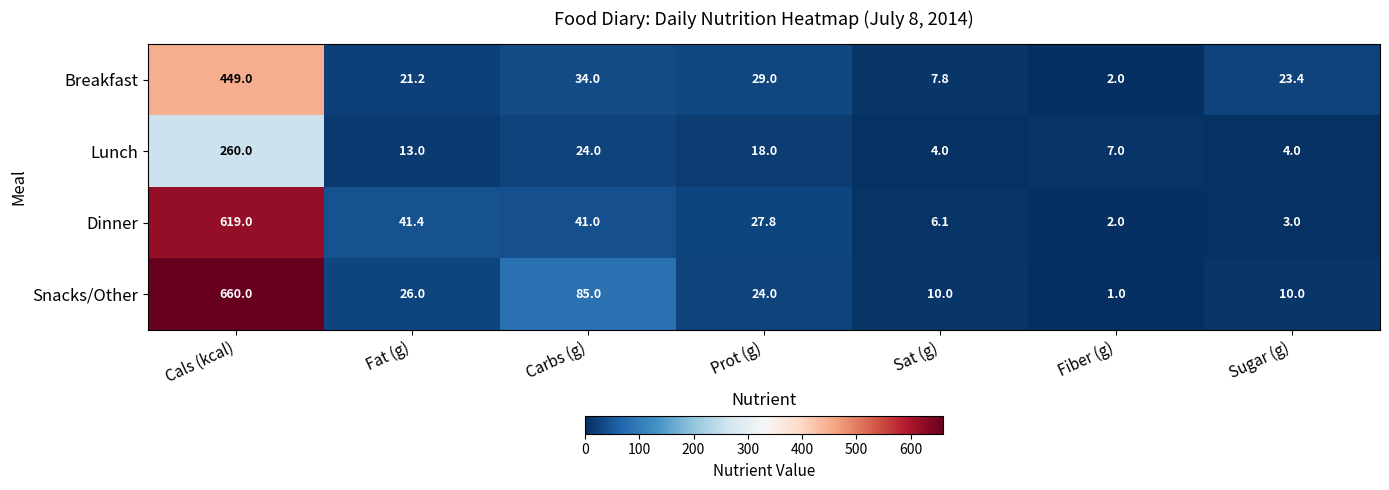

Which series changed the most between Cals (kcal) and Sugar (g)?

Snacks/Other